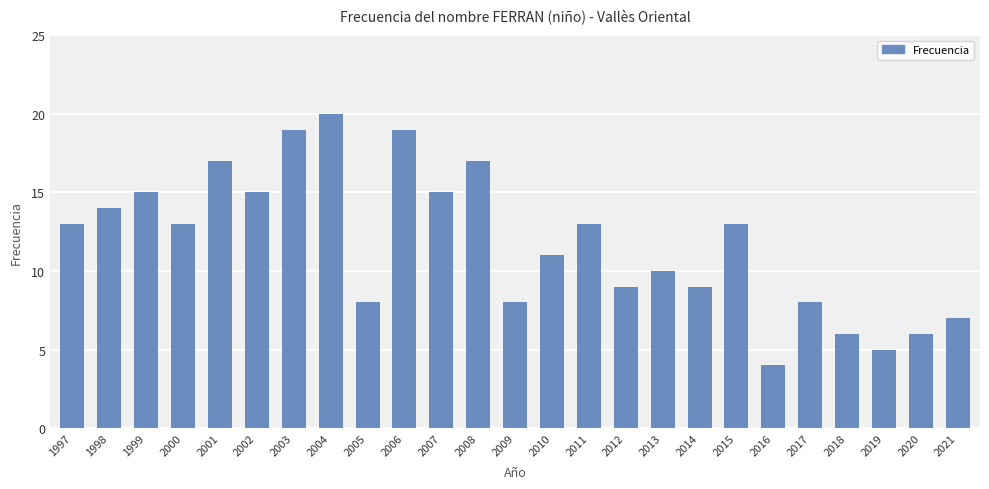

Between 2021 and 2020, which is larger?

2021